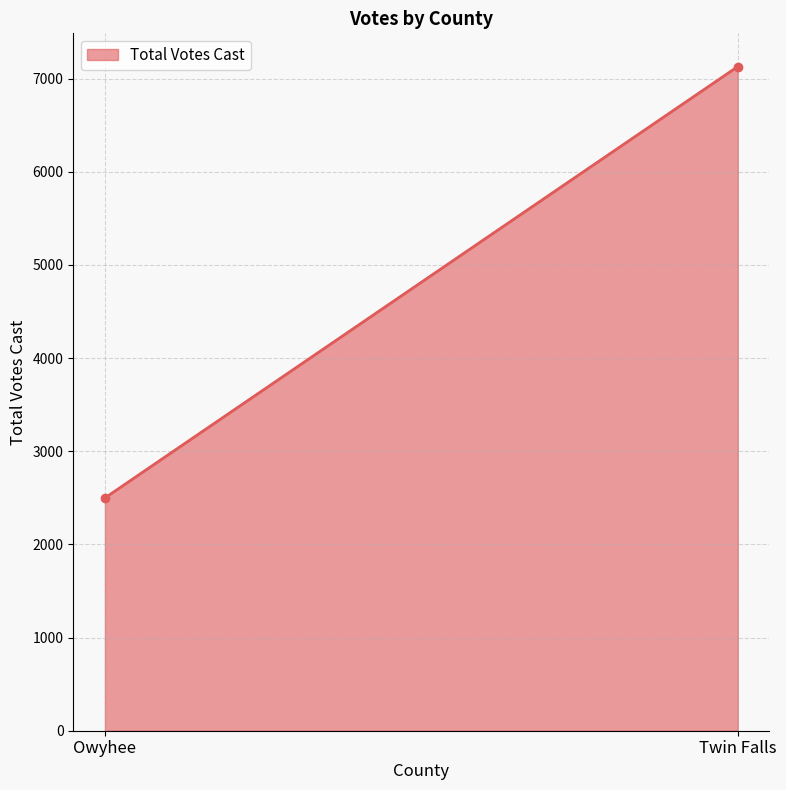

Reading left to right, transcribe all the data shown in this chart.

2499	7130